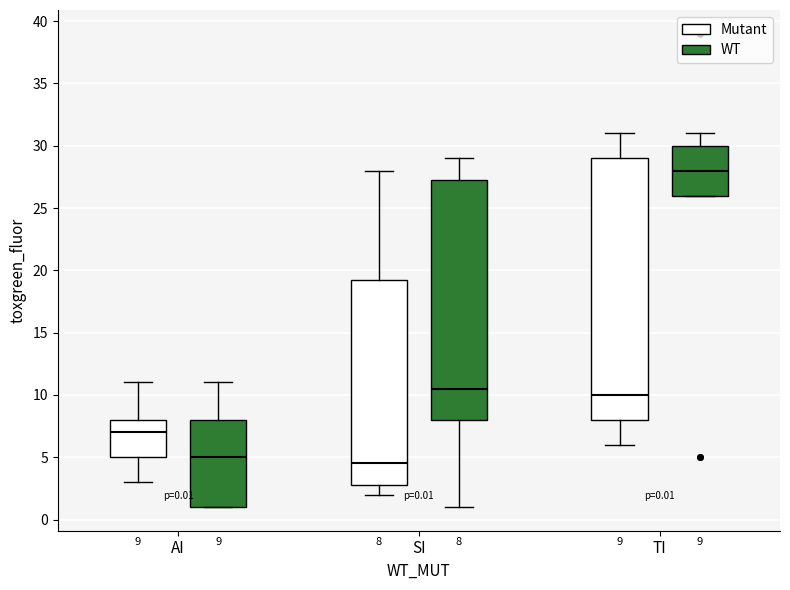

Which box is the tallest, from its lower edge to its upper edge?

TI (Mutant)